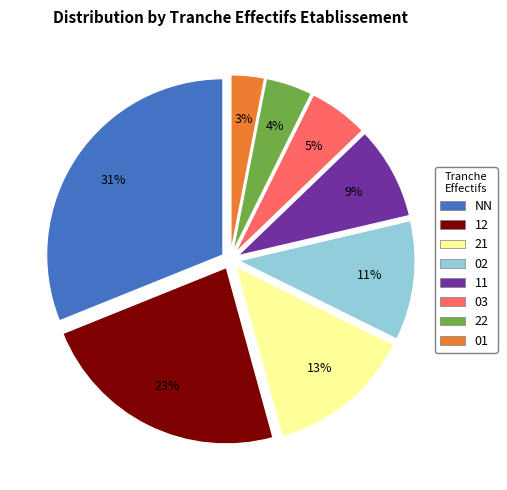

Between 22 and 12, which is larger?

12